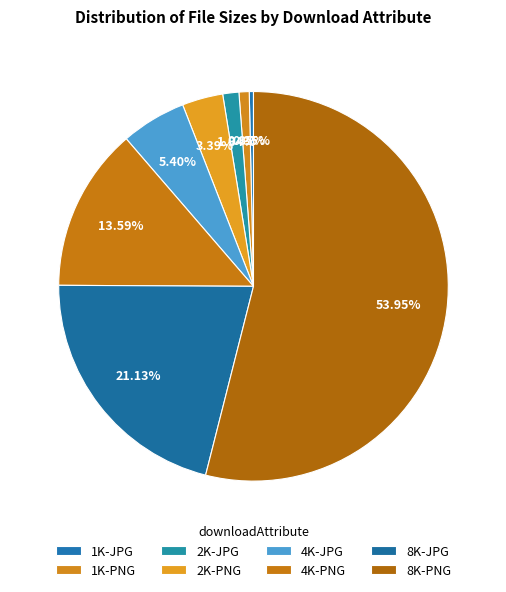

How many segments does this pie chart have?

8